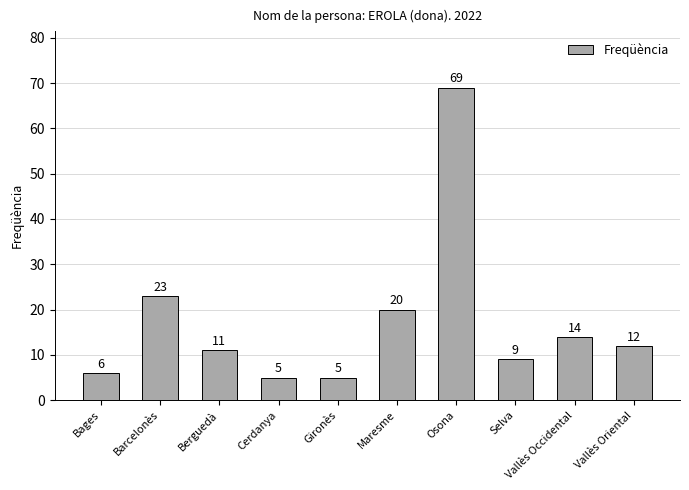

Which label corresponds to the largest value in the chart?

Osona